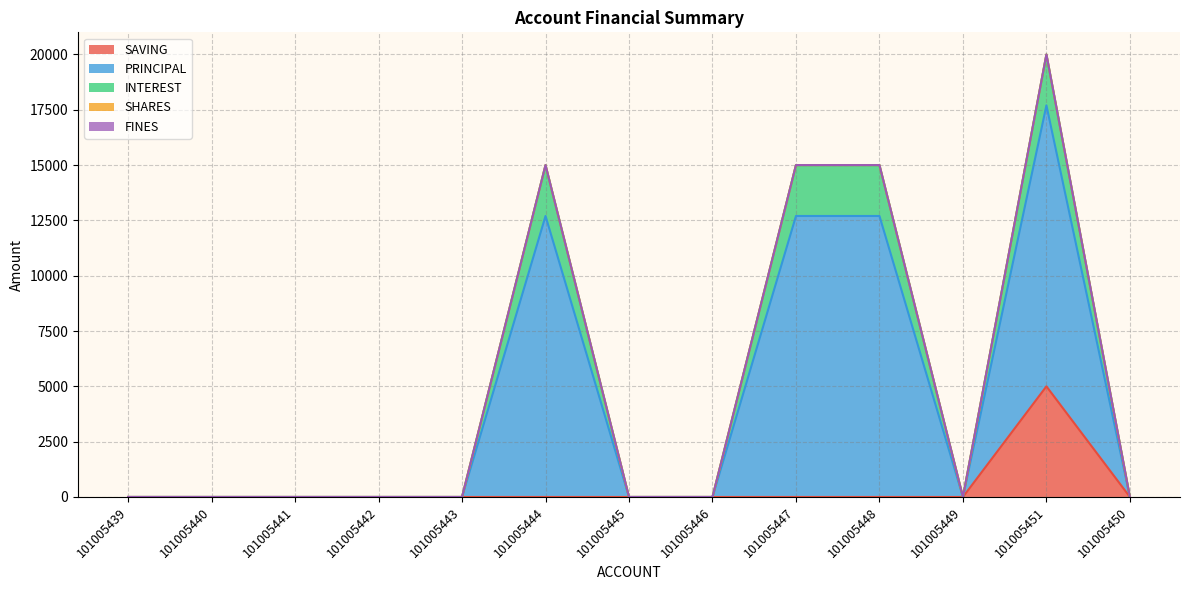

Does the chart have visible grid lines?

Yes